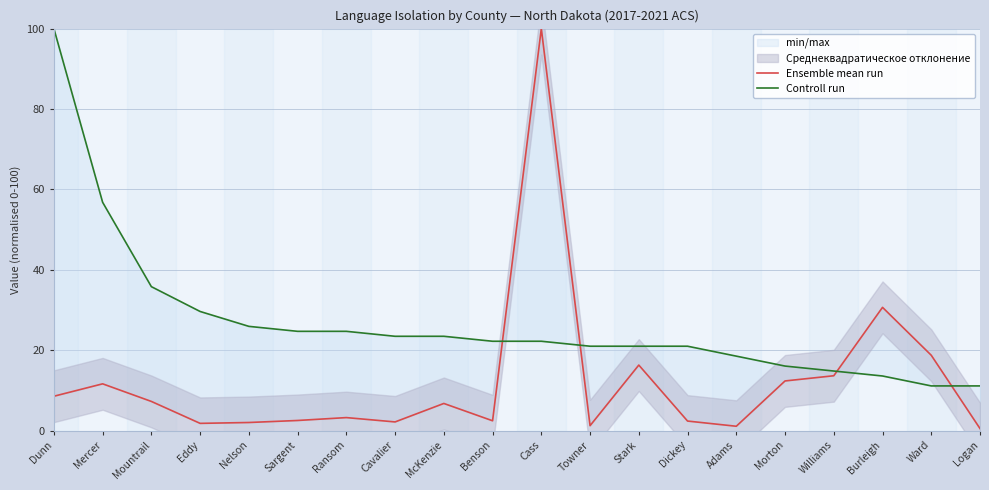

At which category is the sum across all series the highest?

Cass